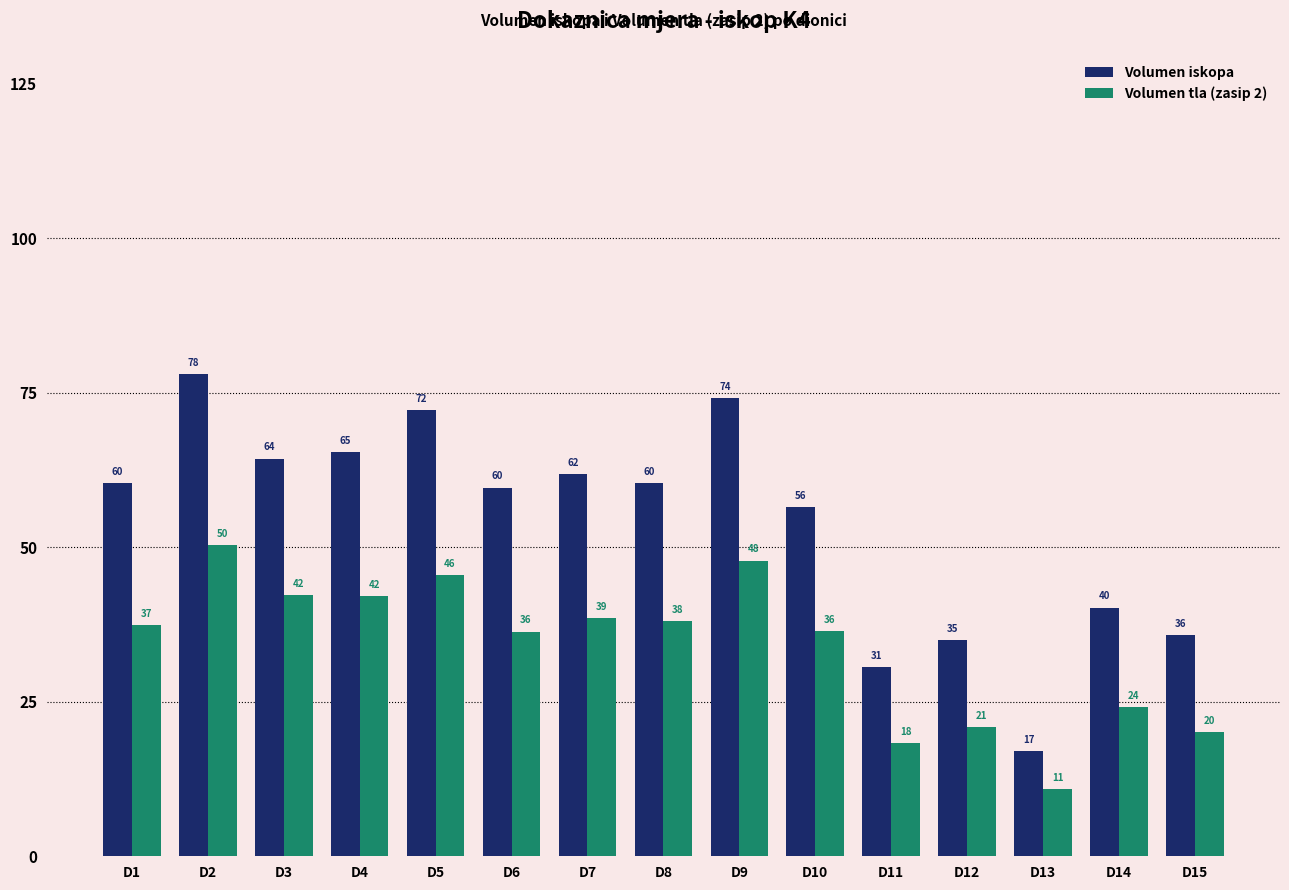

What is the total value across all series at D15?

55.9